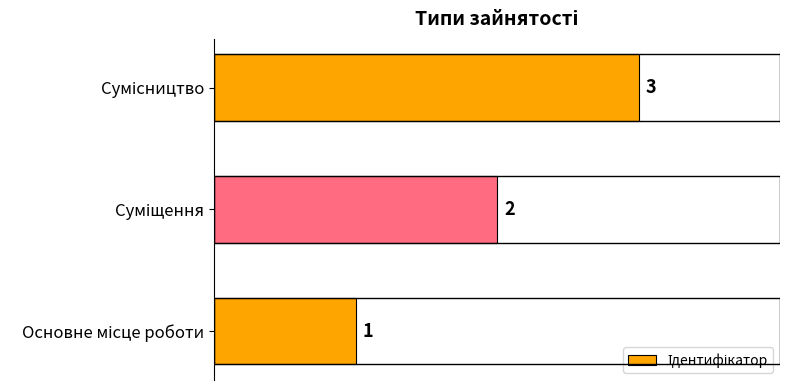

How many values are between 1 and 3?

3